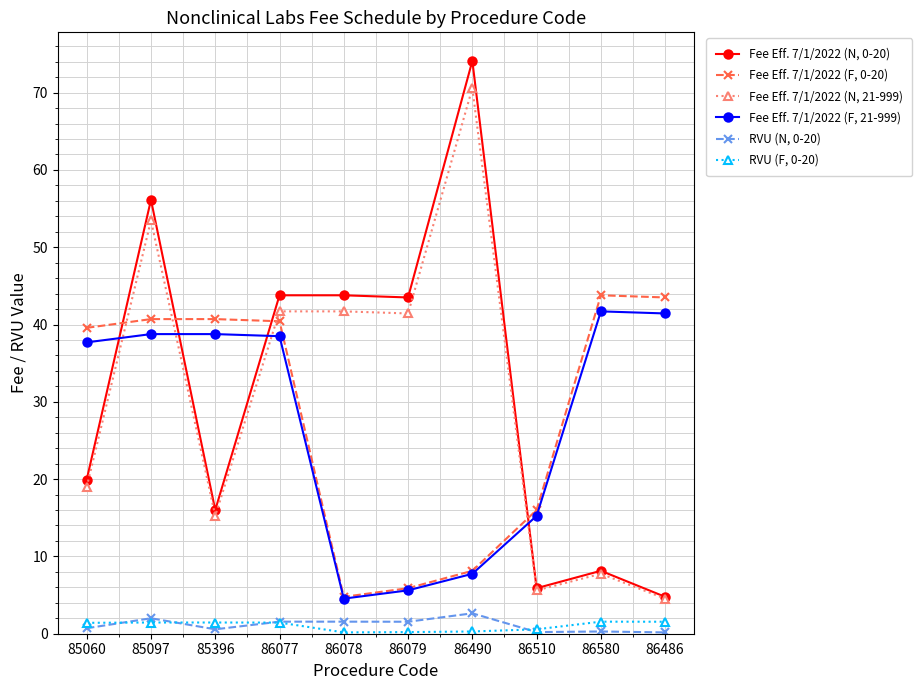

Which series has the largest range (max minus min)?

Fee Eff. 7/1/2022 (N, 0-20)